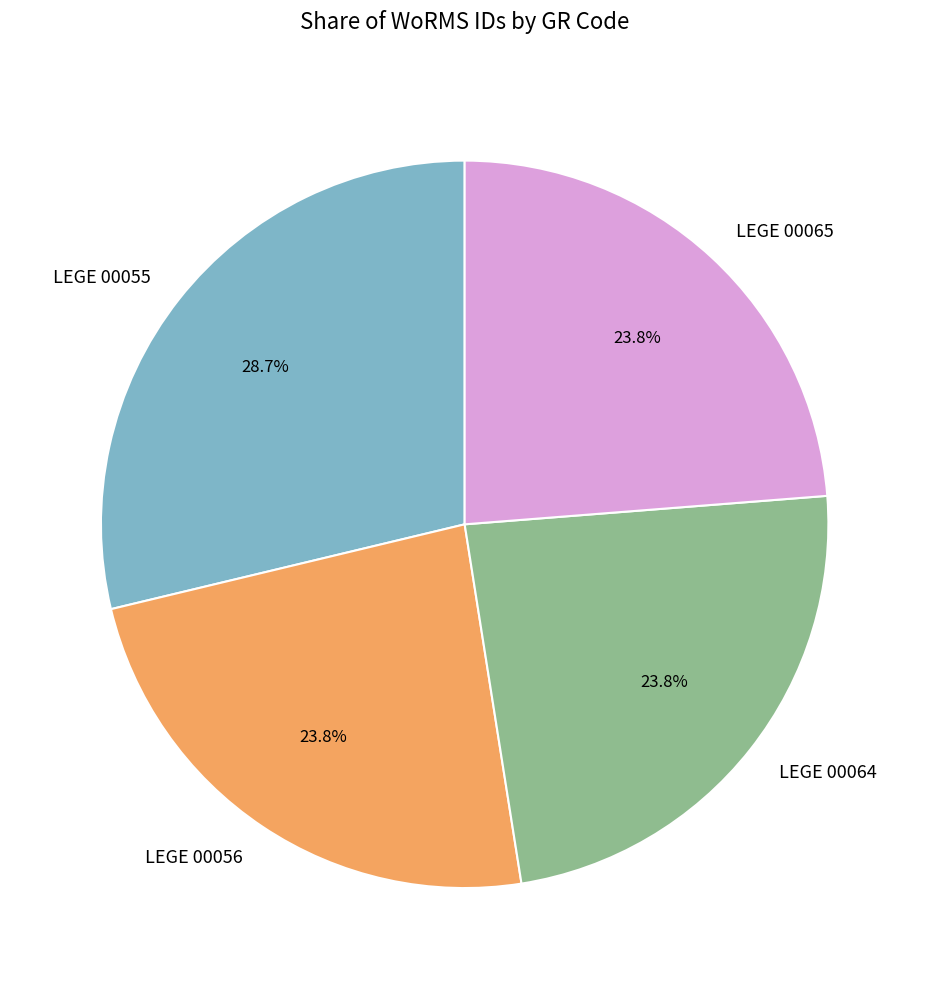

Between LEGE 00056 and LEGE 00055, which is larger?

LEGE 00055